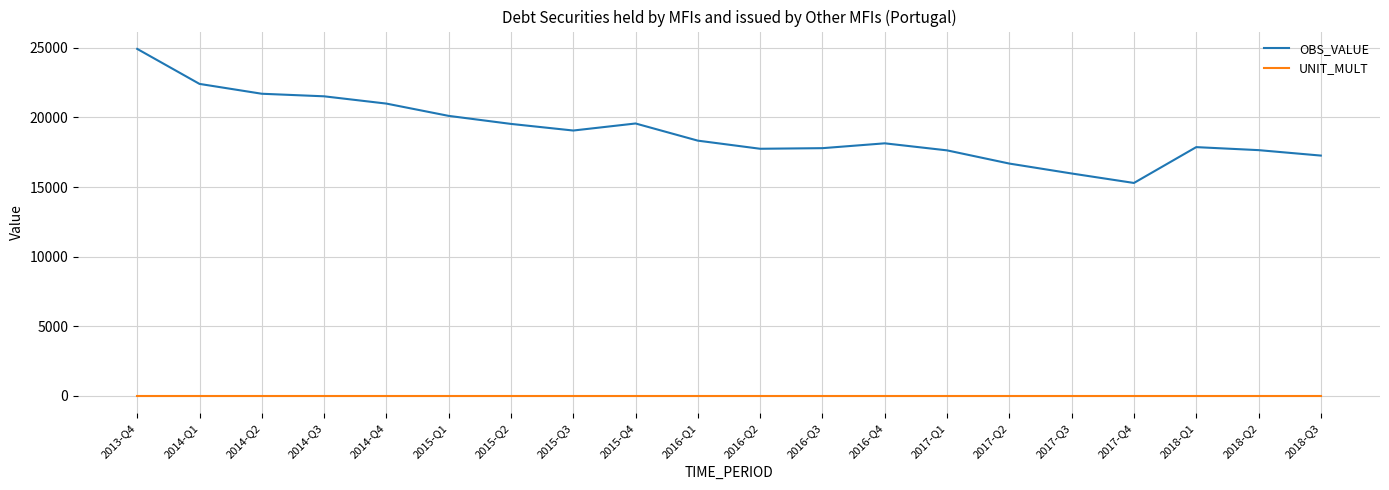

What is the difference between the maximum and minimum values in the OBS_VALUE series?

9627.2